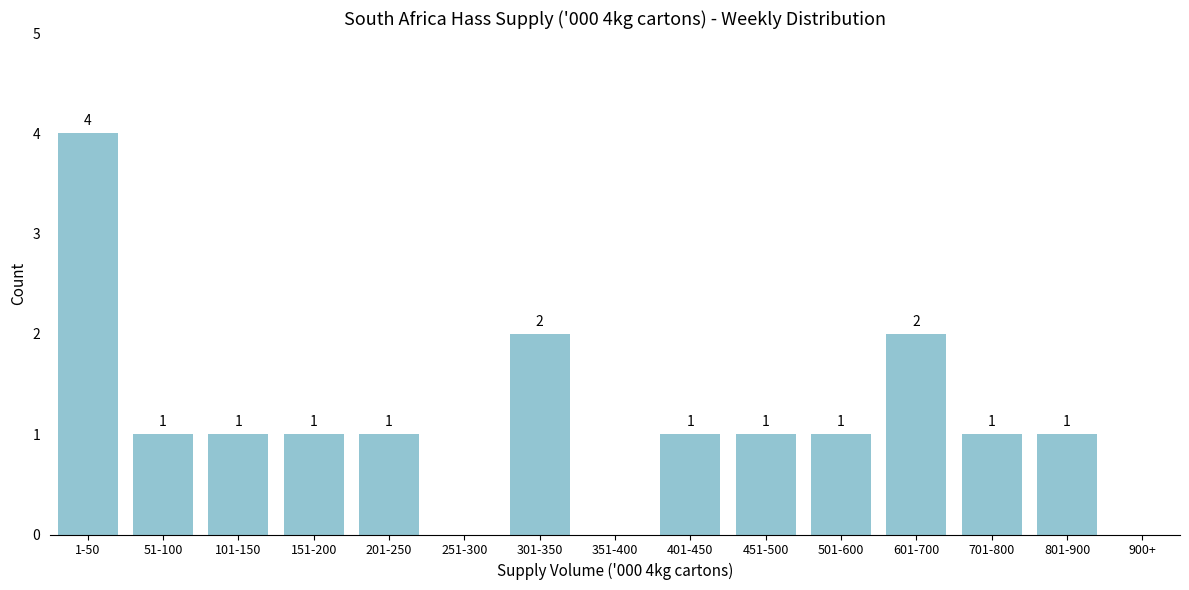

Reading left to right, what are all the values shown in this chart?

1-50=4	51-100=1	101-150=1	151-200=1	201-250=1	251-300=0	301-350=2	351-400=0	401-450=1	451-500=1	501-600=1	601-700=2	701-800=1	801-900=1	900+=0